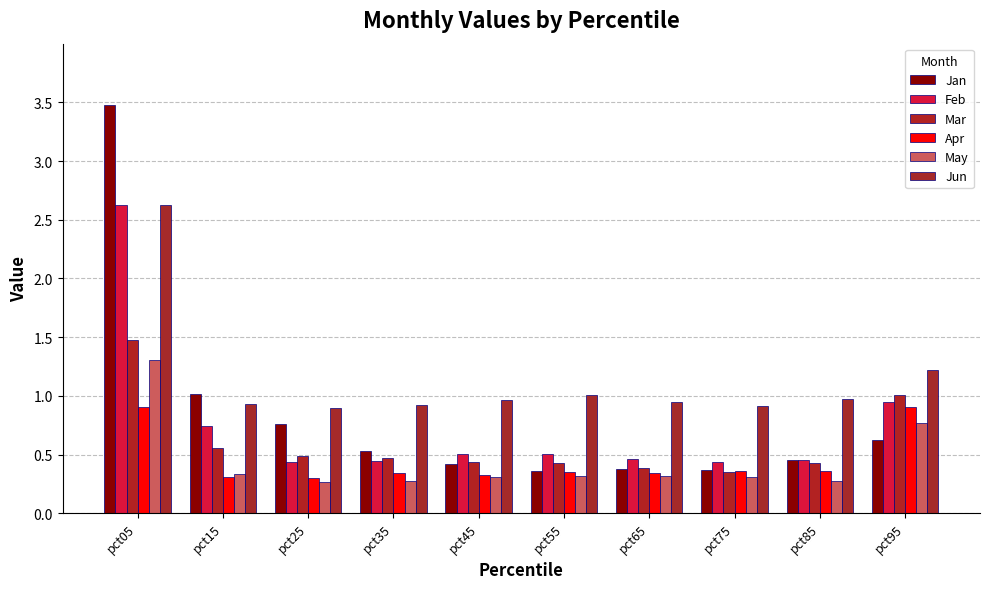

Which series has the largest total across all categories?

Jun